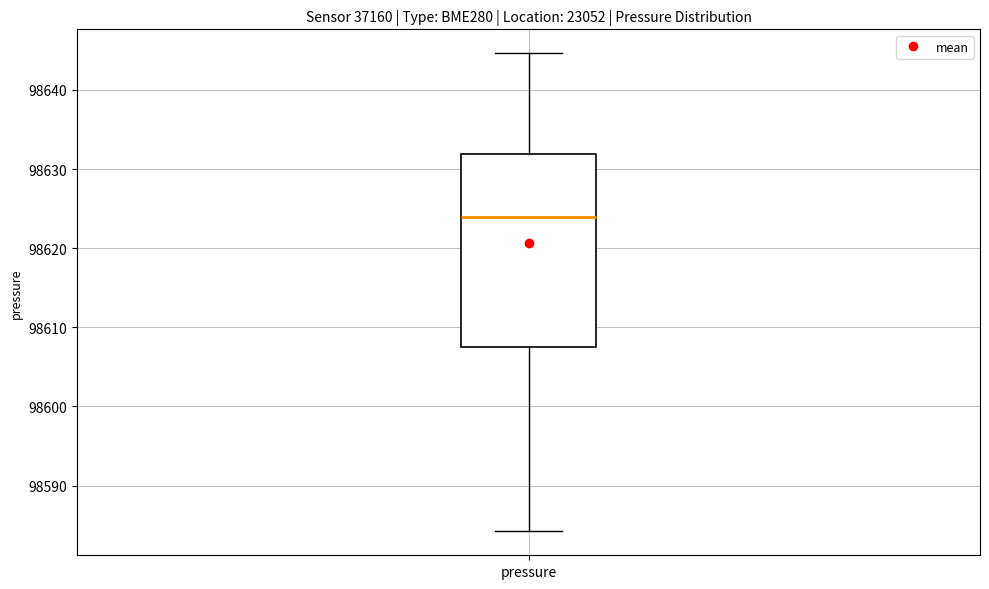

Where does the lower whisker of the box for pressure end on the y-axis? The values are not printed on the chart, so give them approximately, as read against the axis.

98584